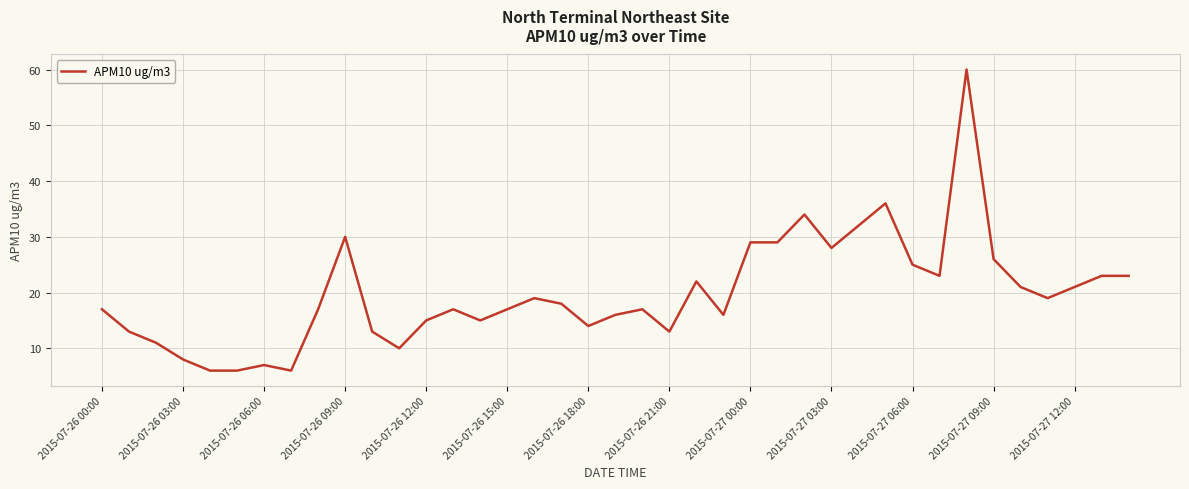

What is the difference between the maximum and minimum values?

54